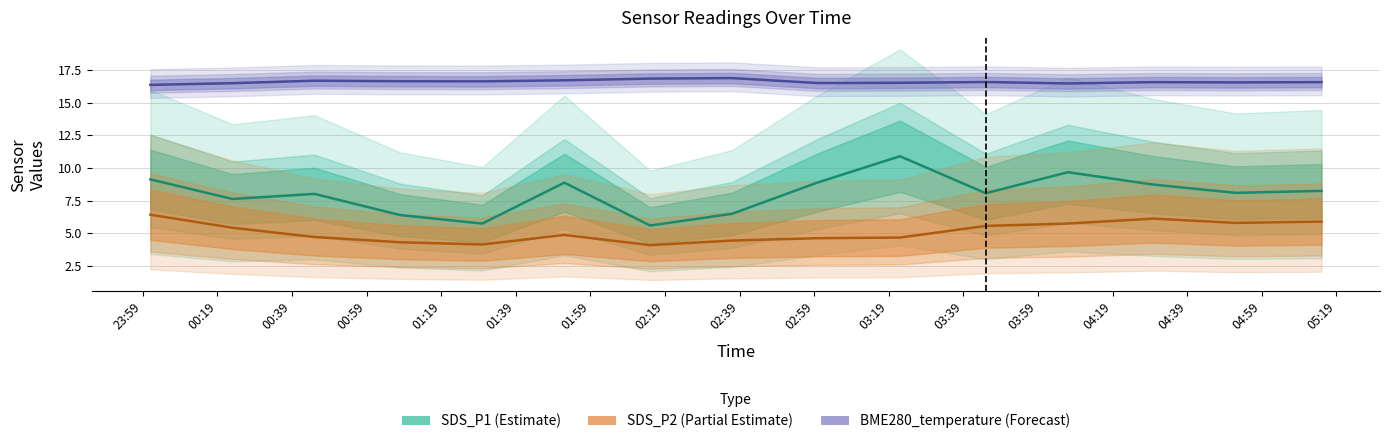

Which series has the widest spread of values?

SDS_P1